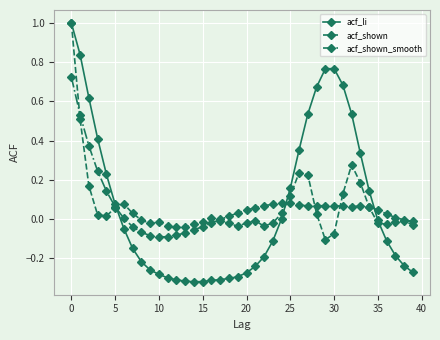

What is the maximum value shown in the chart?

1.0